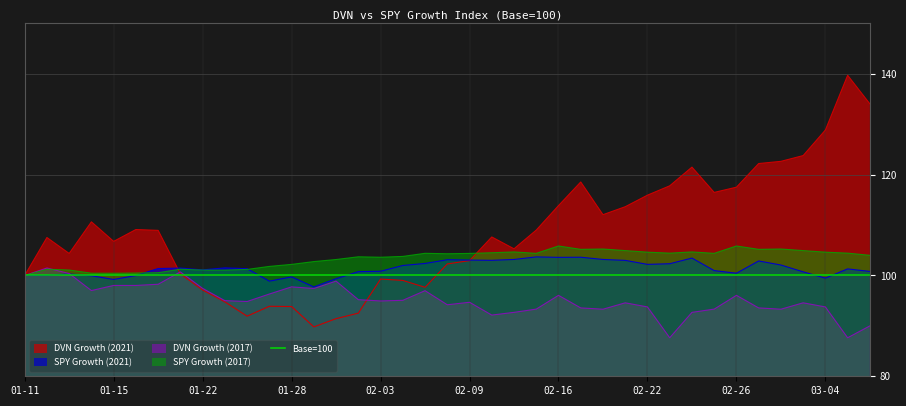

What is the total value across all series at 2021-02-12?

410.4